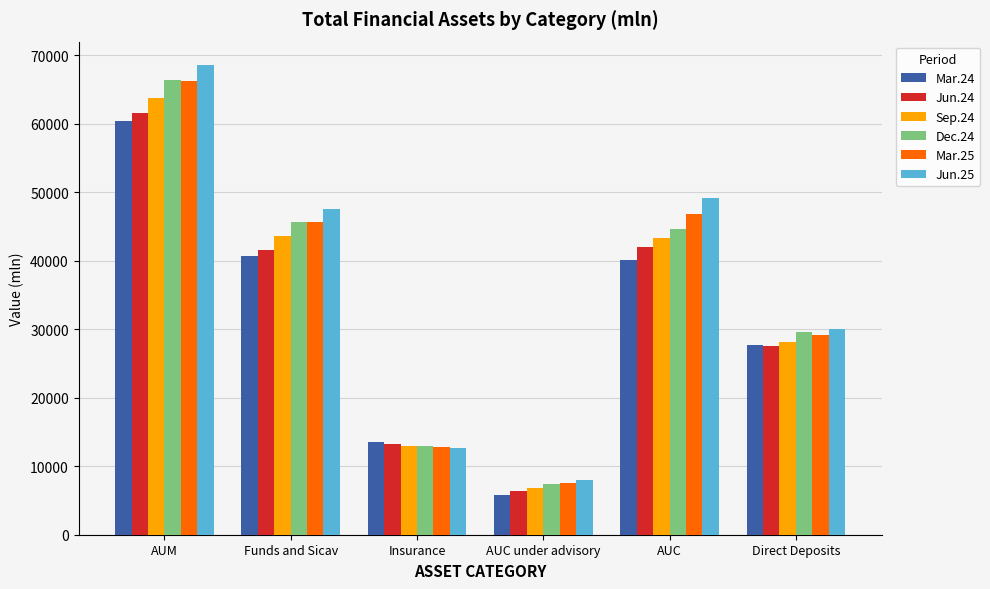

Where does the Dec.24 series first go above 44714?

AUM